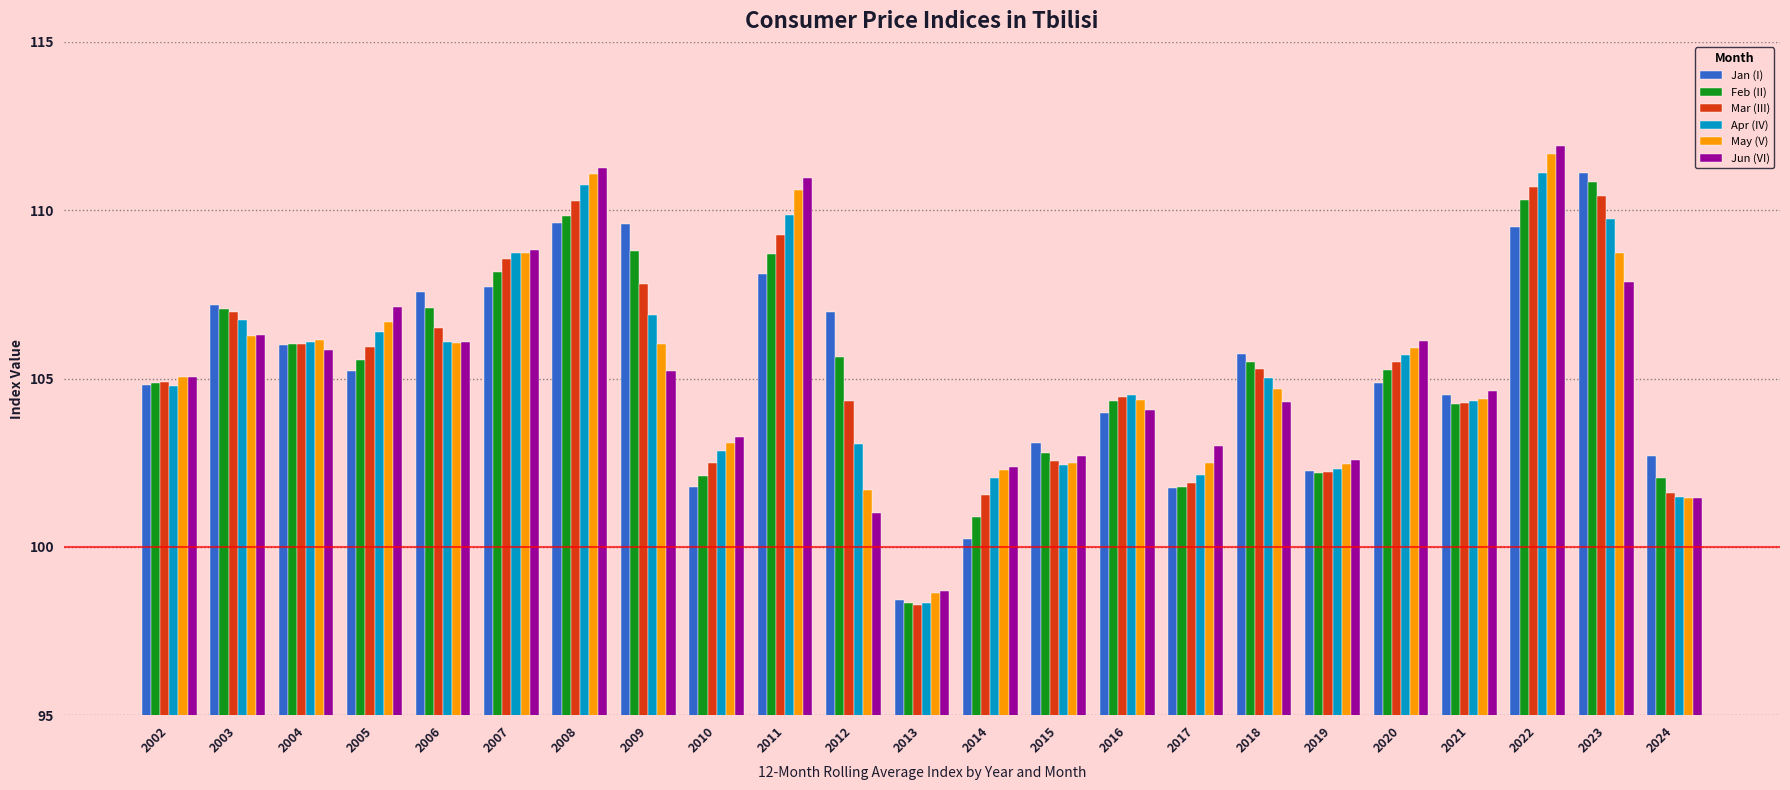

Read the Feb (II) value at 2019.

102.2